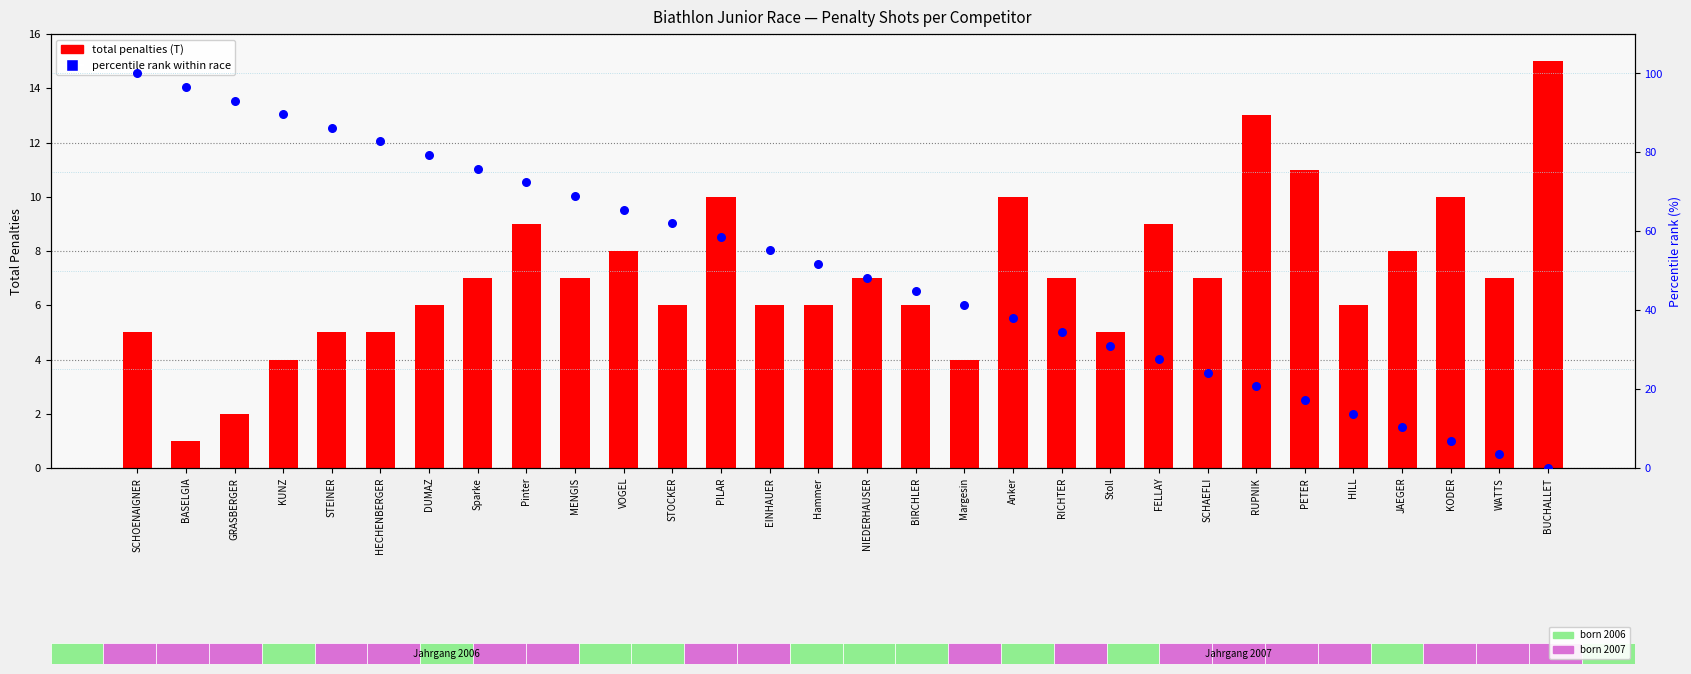

Which series reaches the maximum Y coordinate?

Percentile rank within race